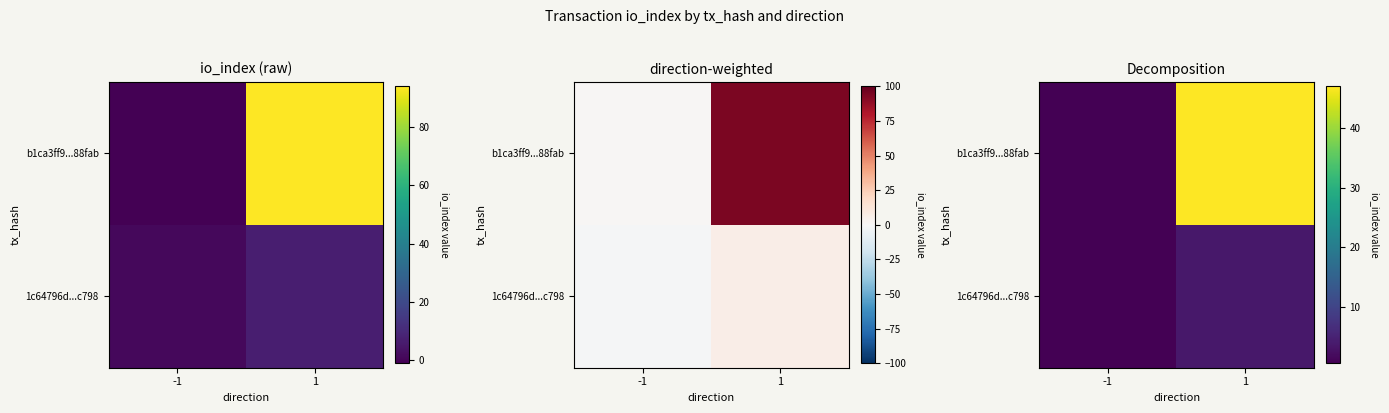

Read the 1c64796d...c798 value at -1.

0.5